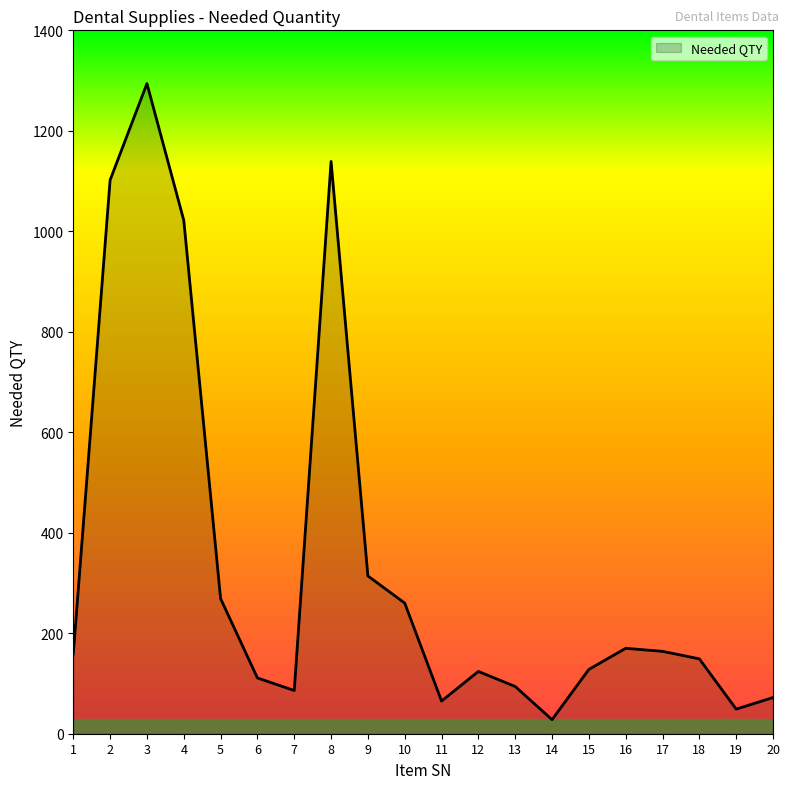

Does the chart have visible grid lines?

No